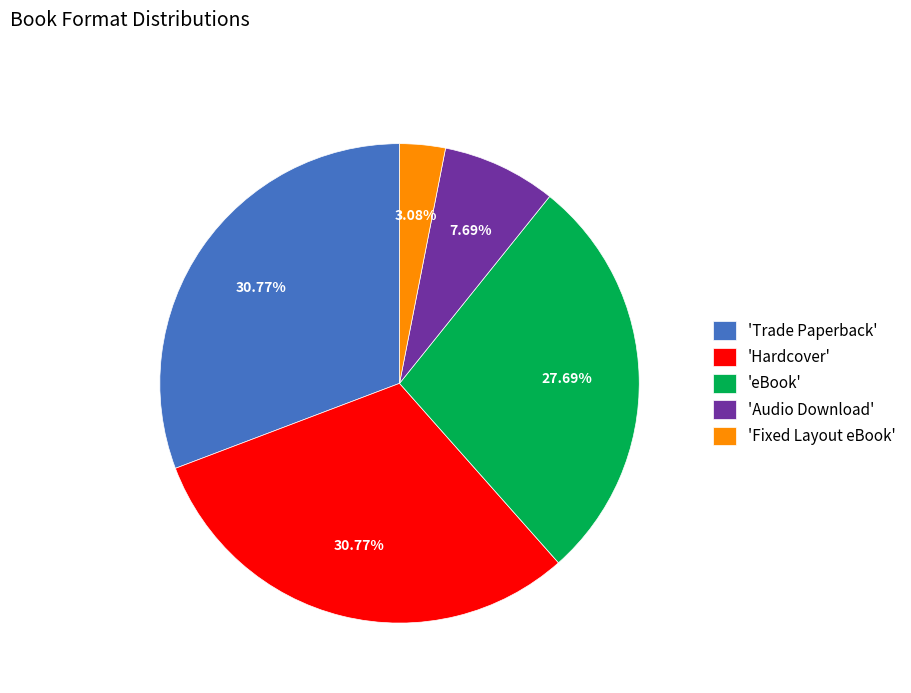

How many slices are in this pie chart?

5